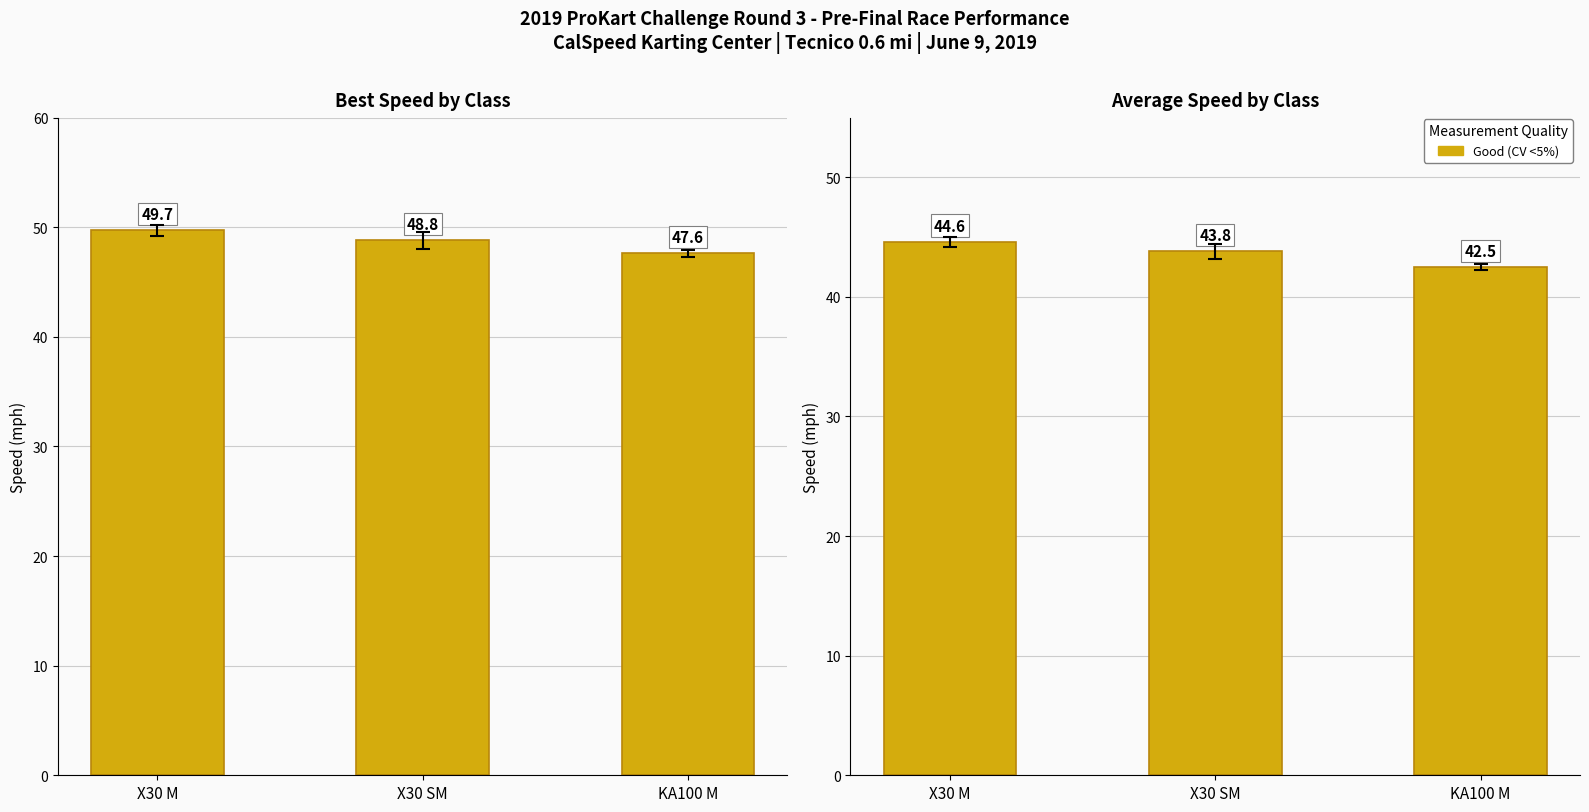

At which label does Best Speed (mph) reach its peak?

X30 M